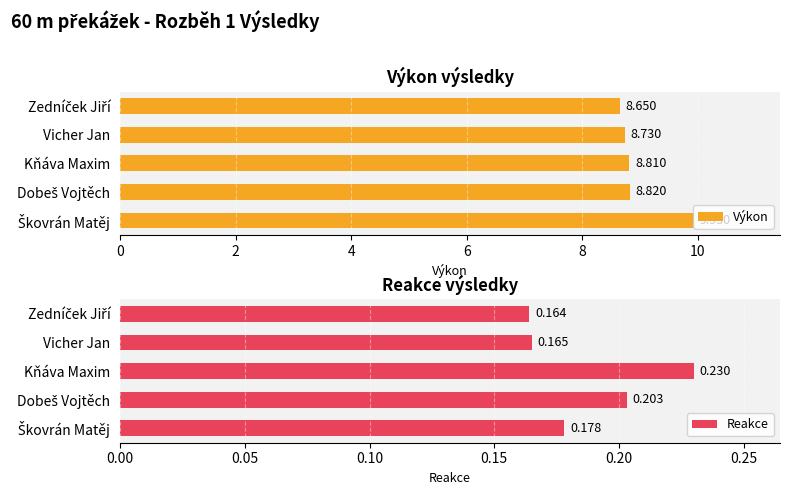

Which category has the highest value in the Reakce series?

Kňáva Maxim